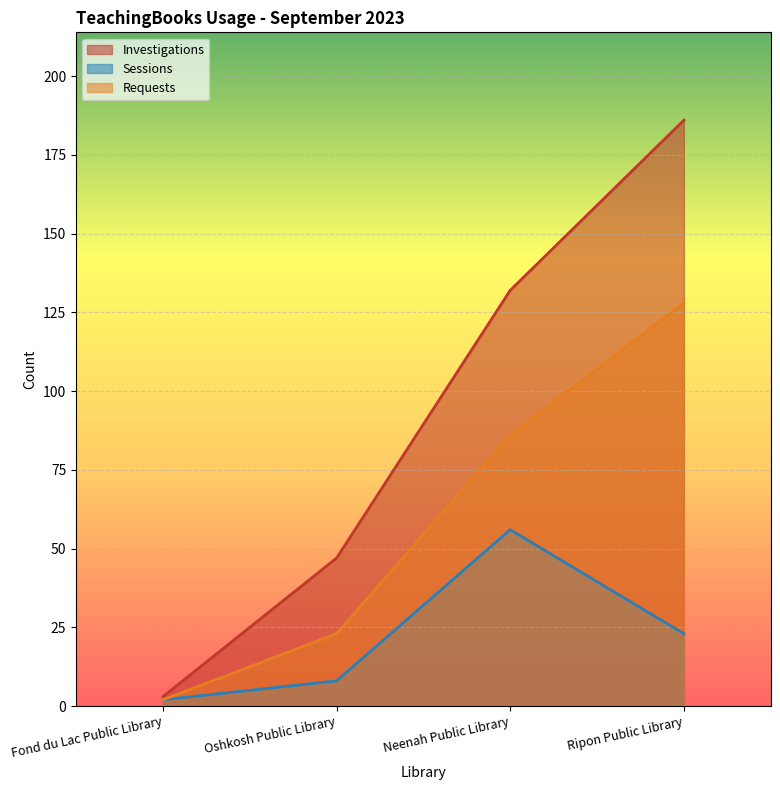

What are all the series names shown in the legend?

Investigations, Sessions, Requests